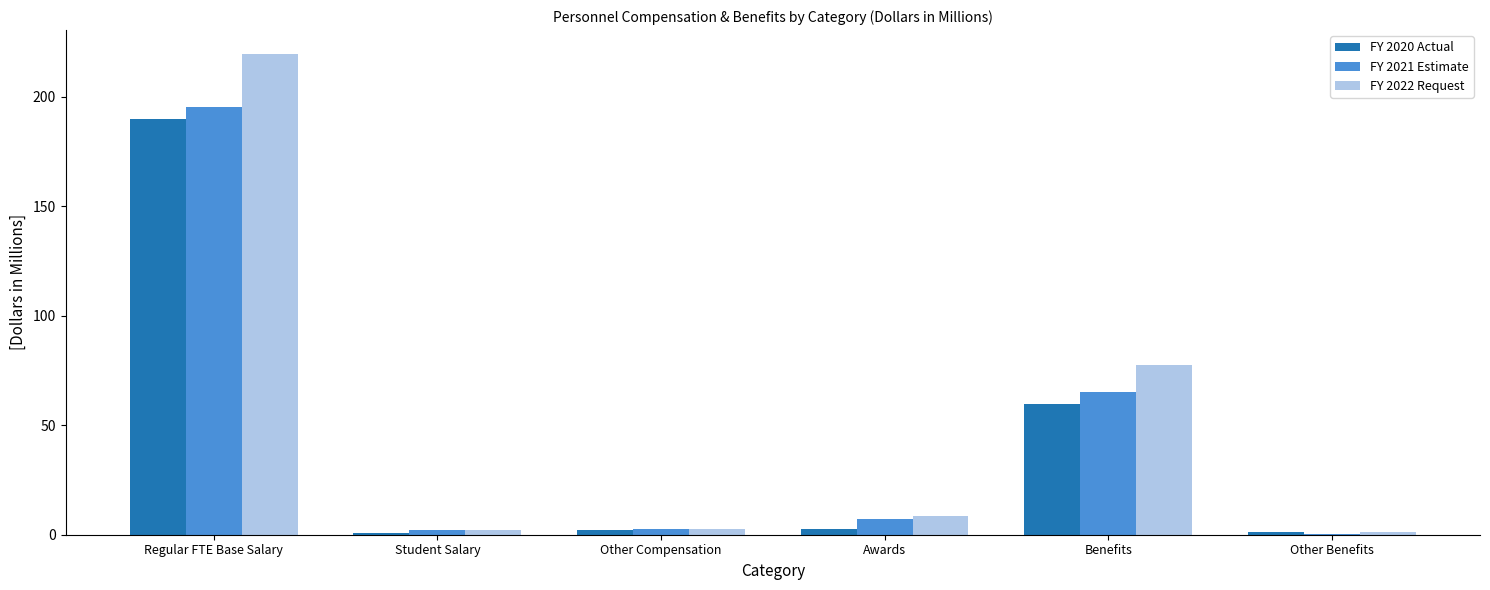

The value of FY 2020 Actual at Regular FTE Base Salary is 68.3. True or false?

False